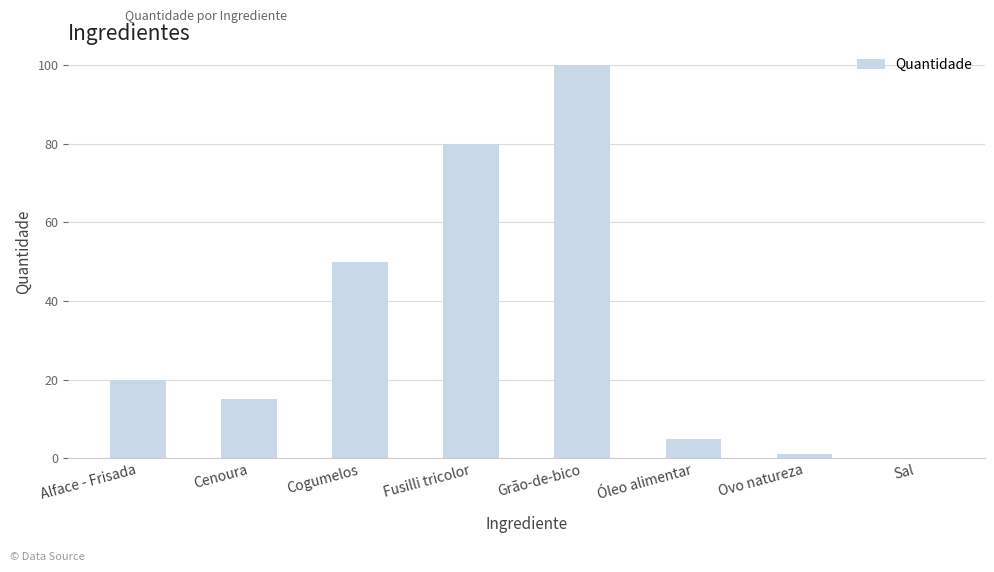

At which category does the chart reach its peak across all series?

Grão-de-bico